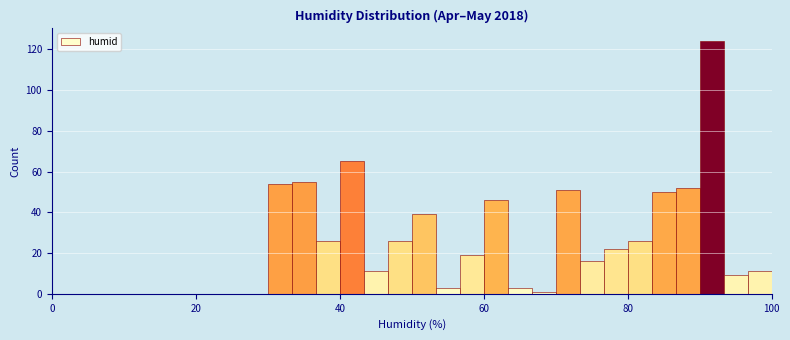

Read against the x-axis, roughly where is the centre of the tallest bar?

92